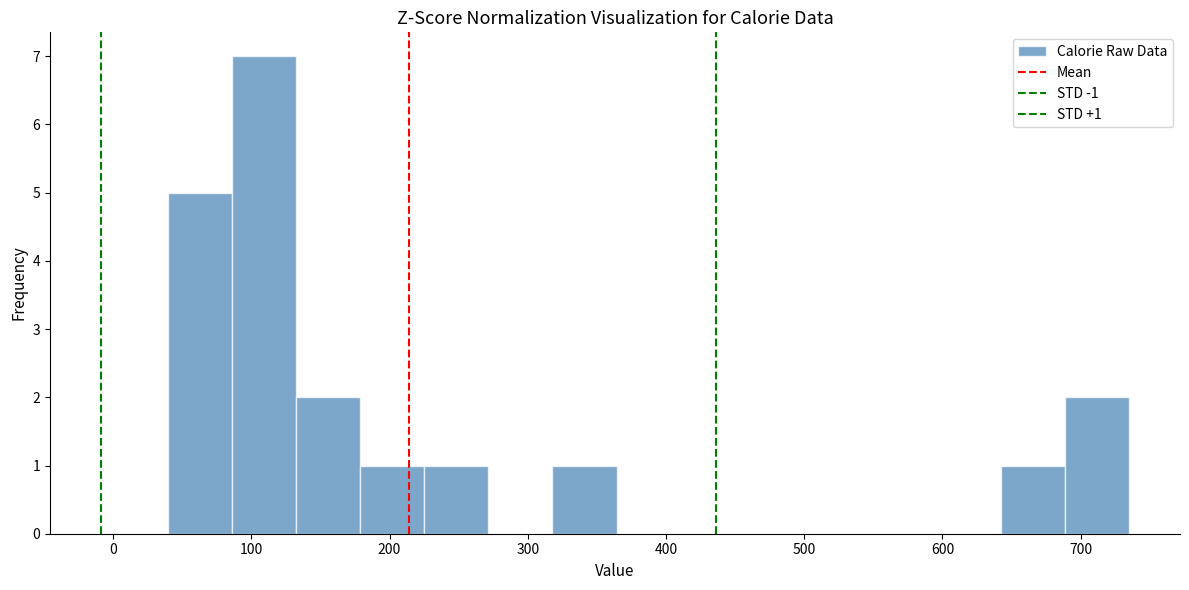

Over which range of the x-axis is the bar tallest?

90 to 130